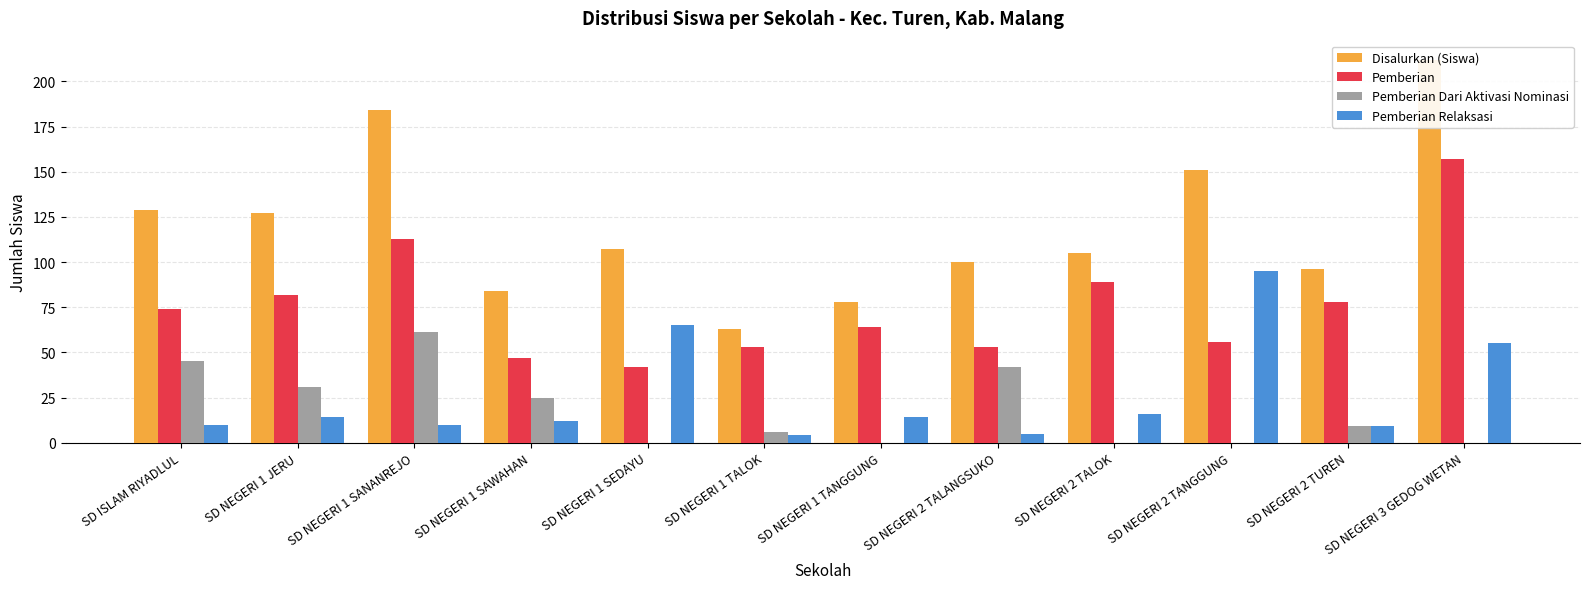

At which category is the sum across all series the highest?

SD NEGERI 3 GEDOG WETAN